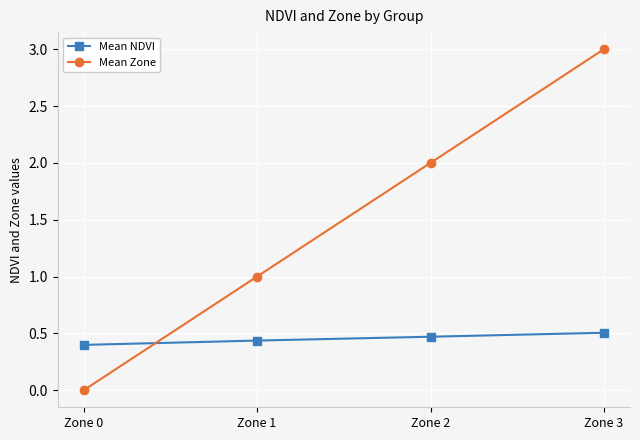

Is it true that Mean Zone equals 0.3 at Zone 1?

False